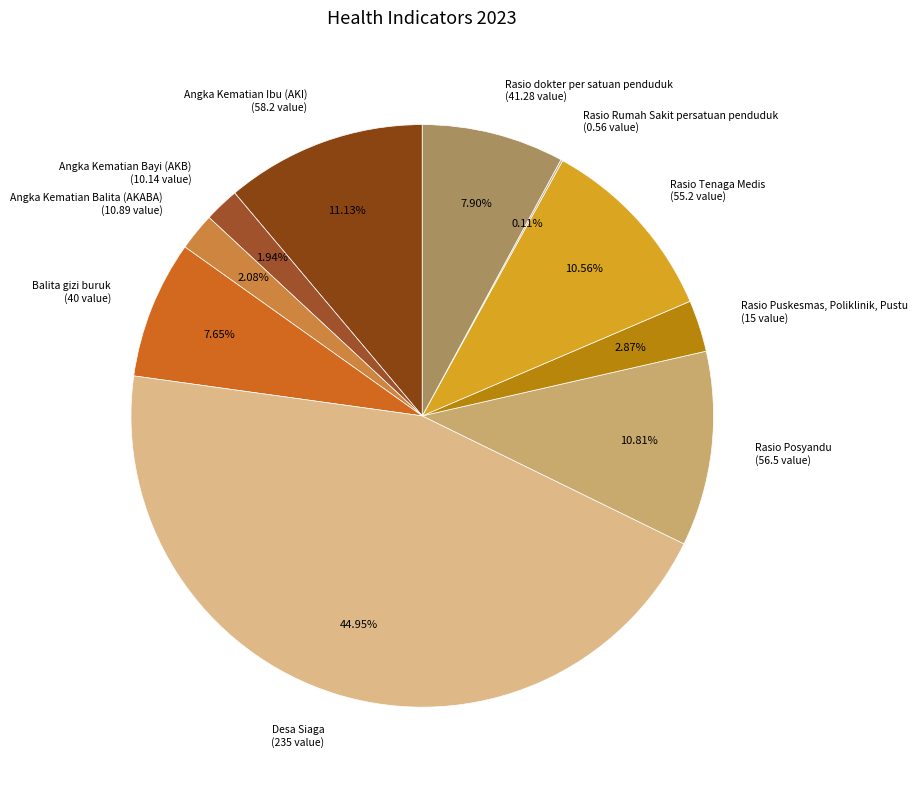

Is the sum of Rasio Tenaga Medis and Rasio dokter per satuan penduduk greater than half?

No